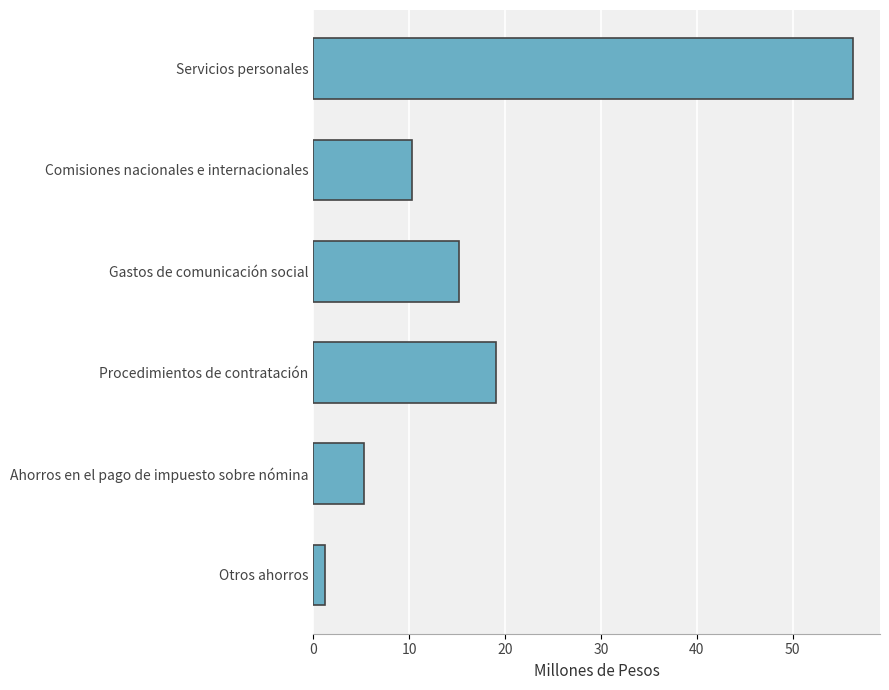

List the labels in order of value, smallest first.

Otros ahorros, Ahorros en el pago de impuesto sobre nómina, Comisiones nacionales e internacionales, Gastos de comunicación social, Procedimientos de contratación, Servicios personales